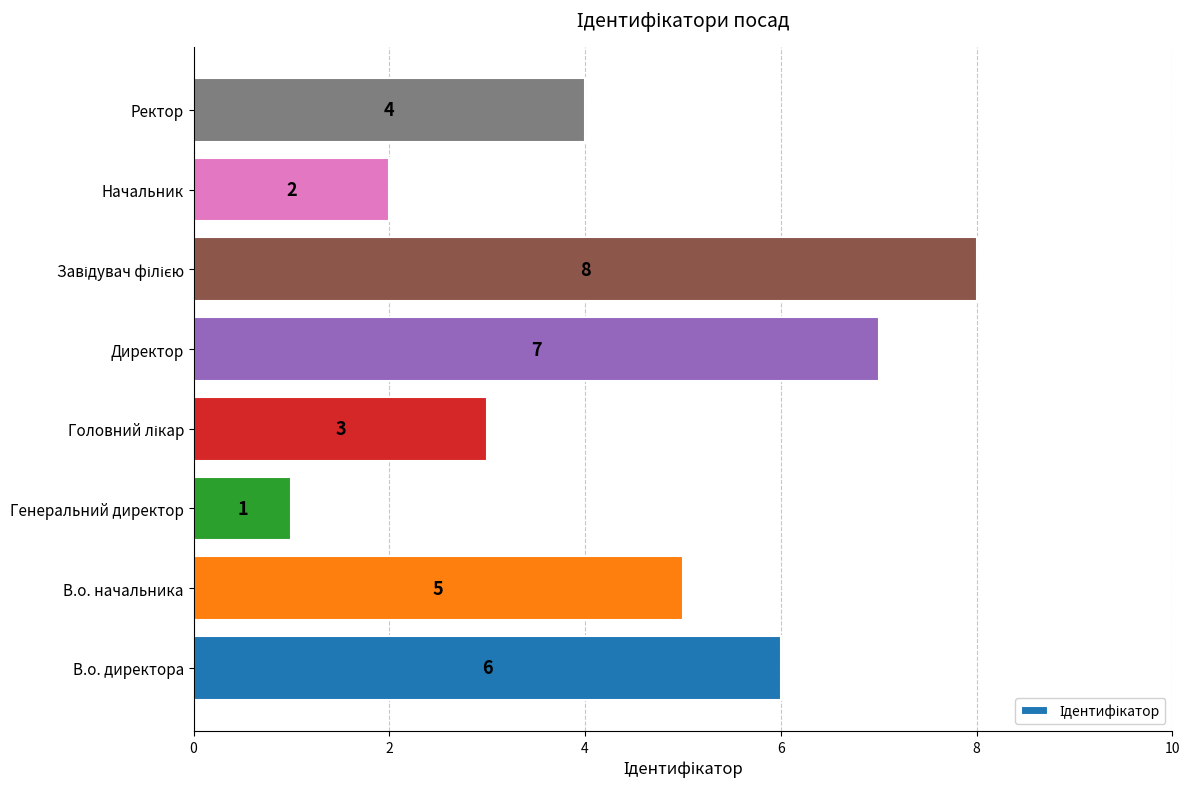

The chart shows a value of 2 at Начальник. True or false?

True